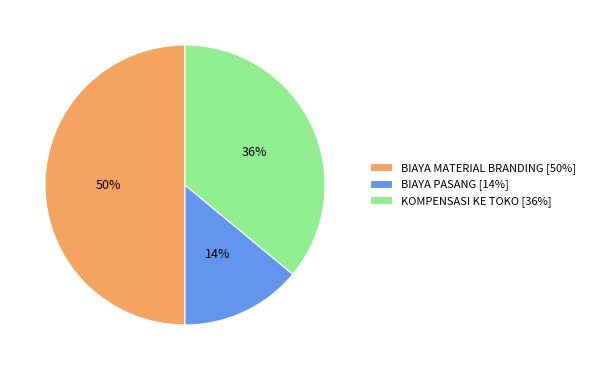

Count the number of slices in the pie.

3